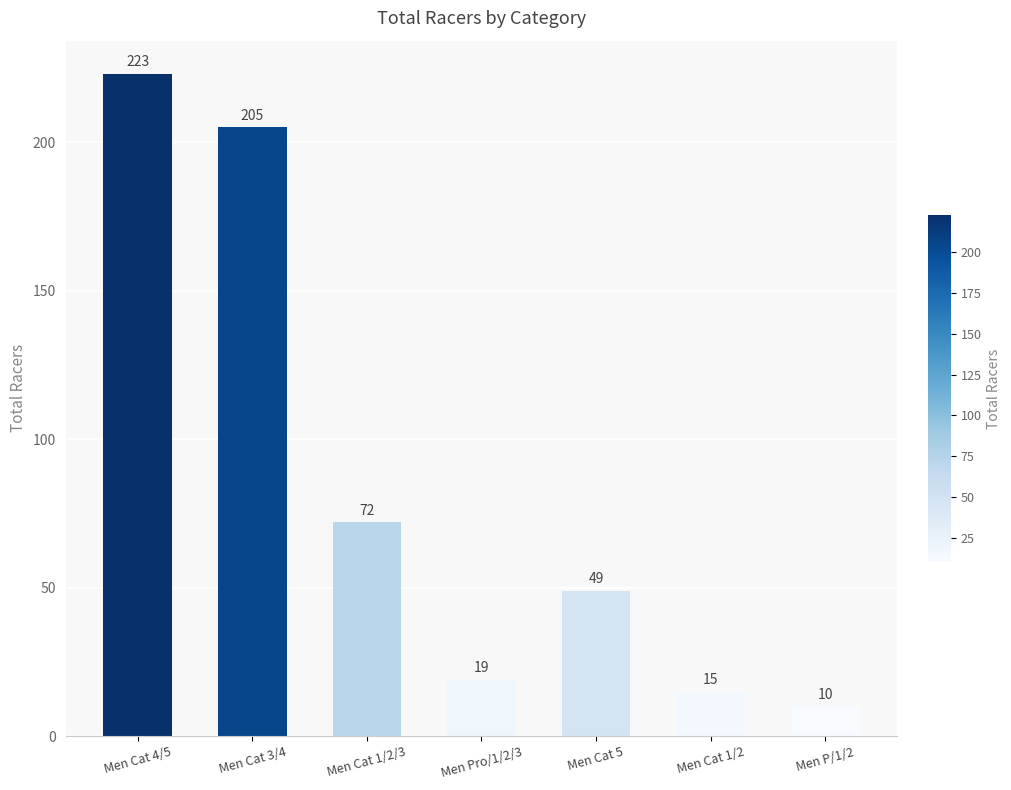

Between Men Cat 4/5 and Men Cat 5, which is larger?

Men Cat 4/5